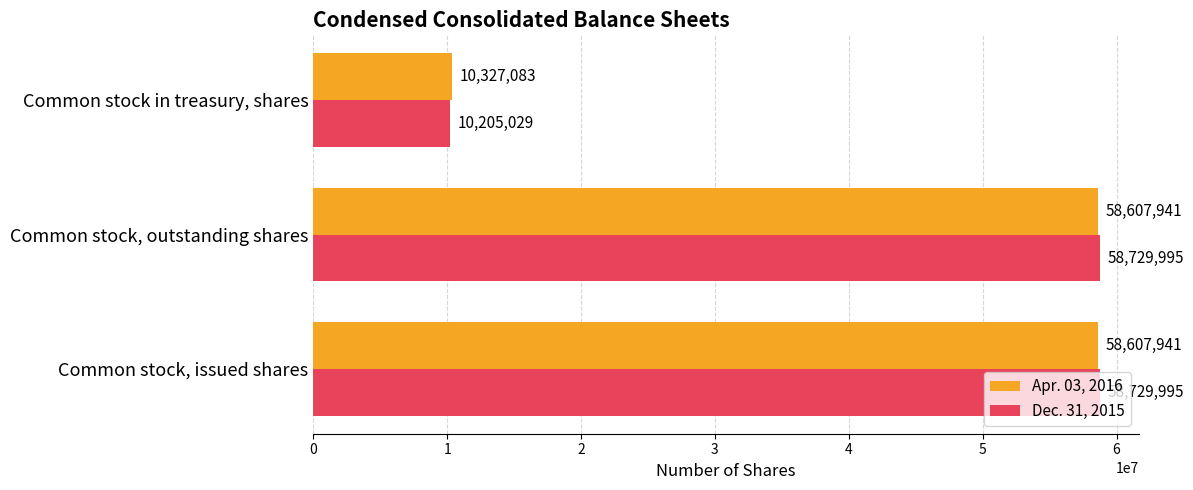

Which series has the widest spread of values?

Dec. 31, 2015